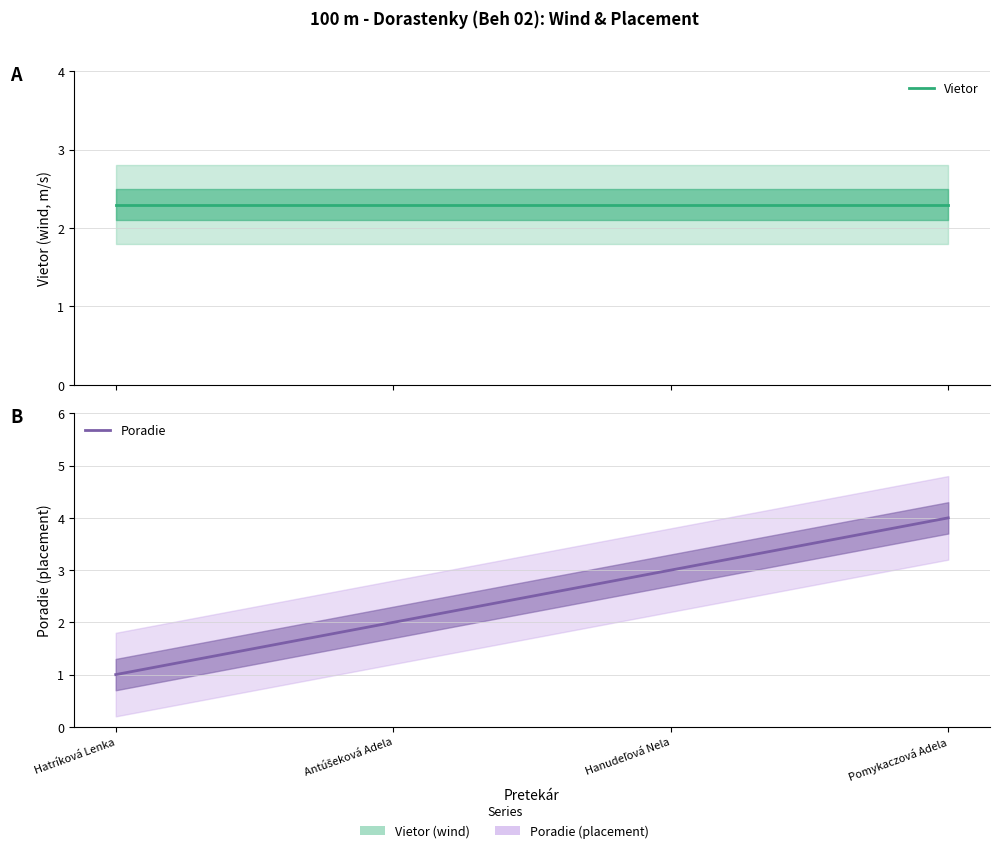

What is the spread (max minus min) of values at Antúšeková Adela?

0.3